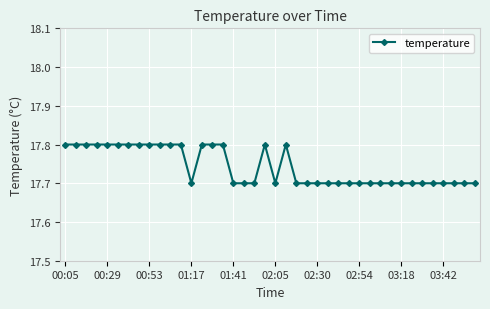

What is the sum of all values?

709.7